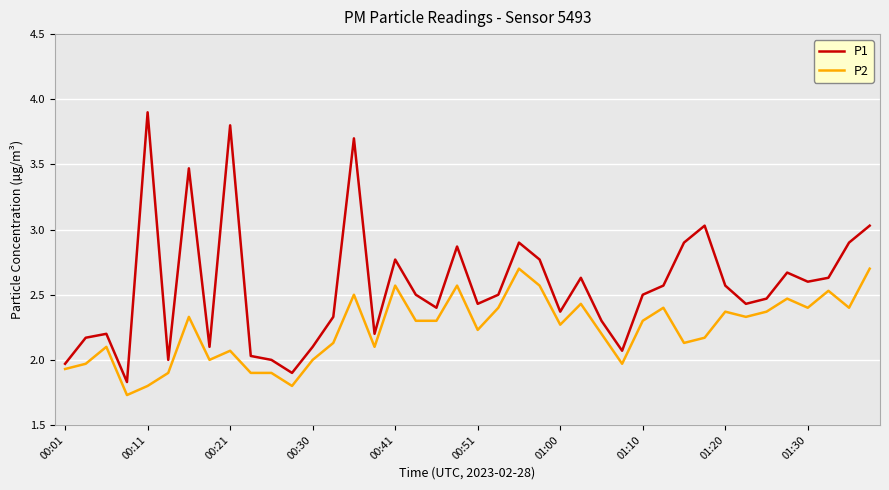

Which series has the widest spread of values?

P1